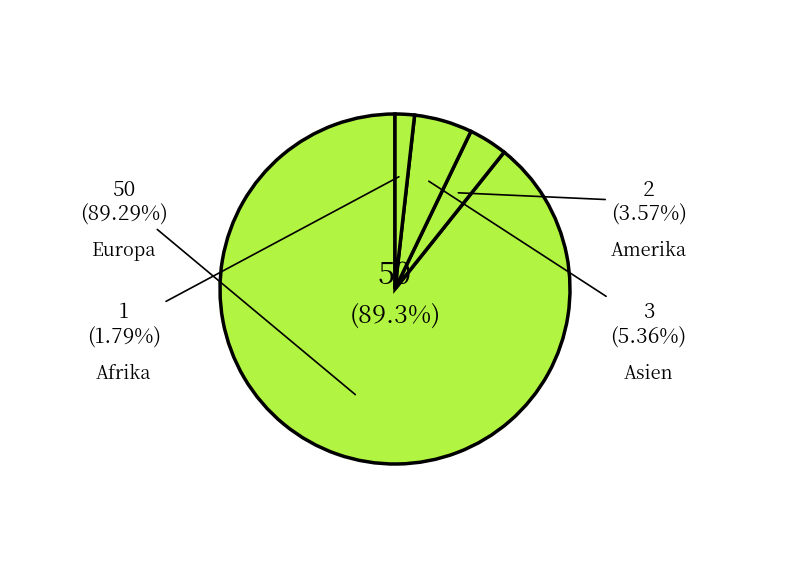

True or false: Afrika accounts for 2% of the total.

True